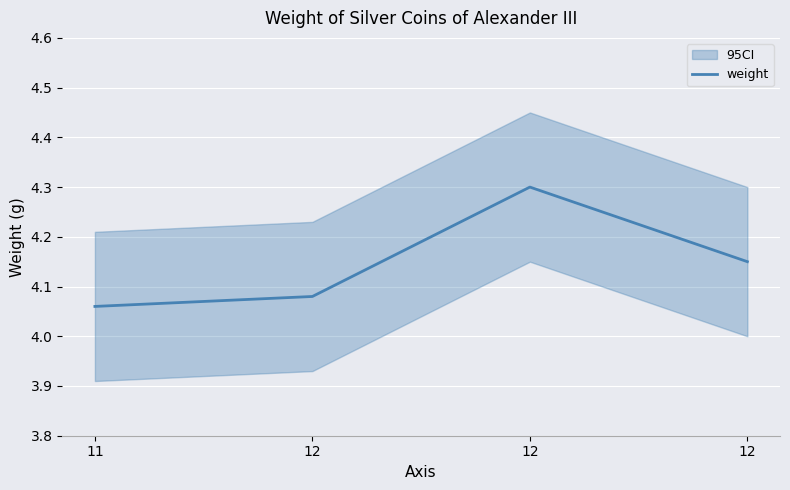

What is the value of the 4th point from the left?

4.1